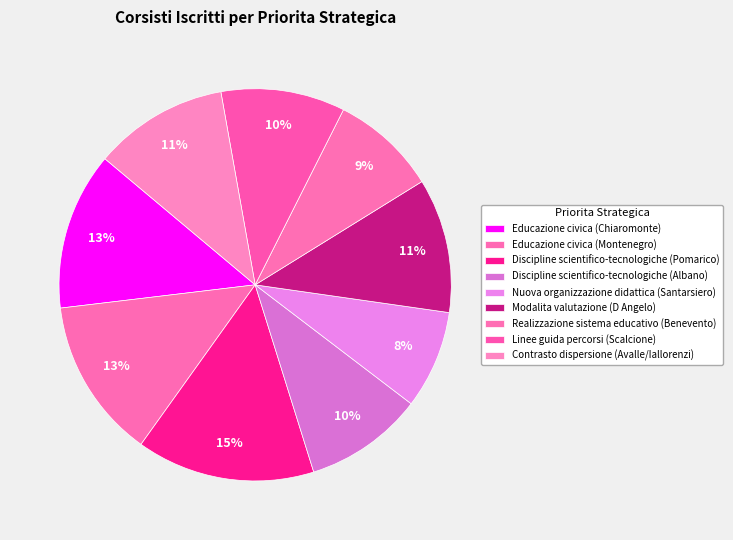

Count the number of slices in the pie.

9